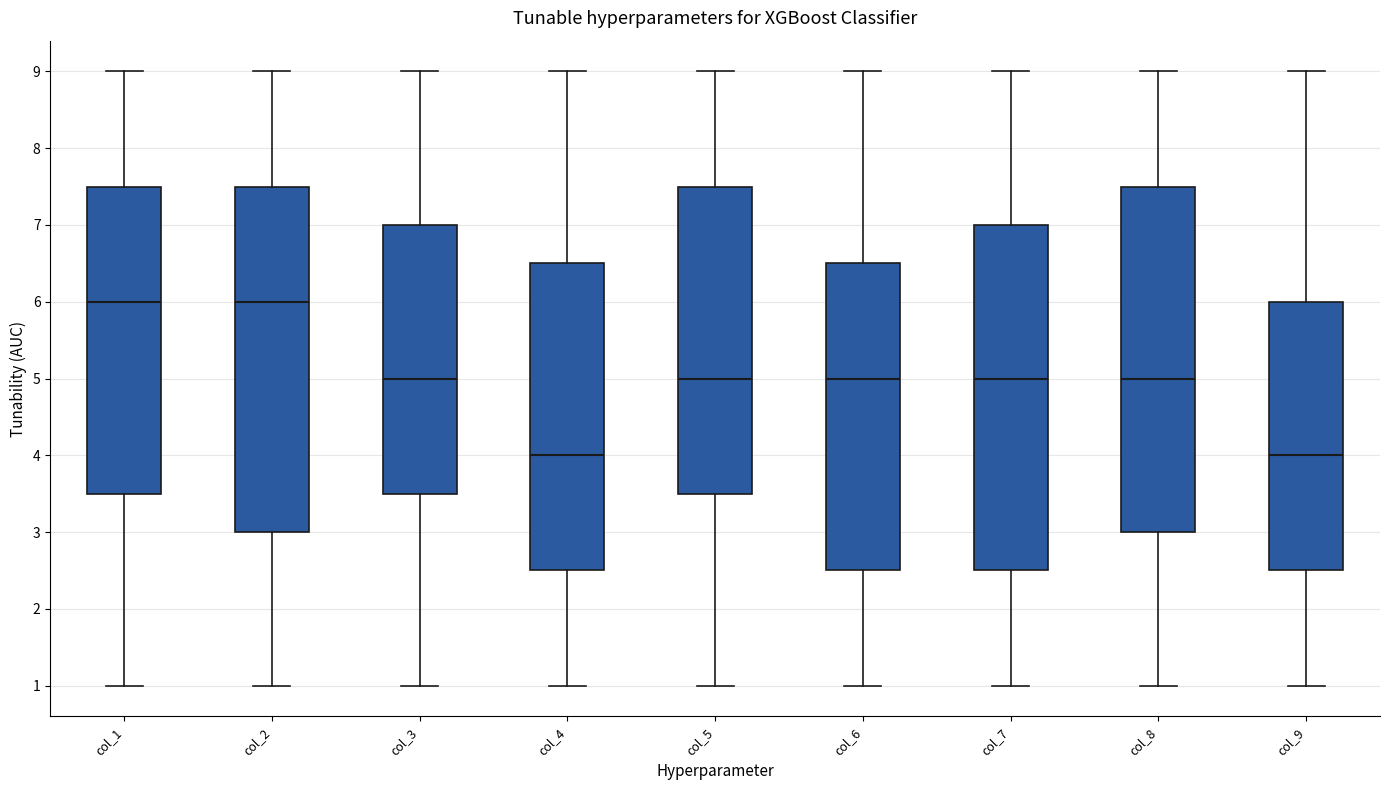

Reading left to right, read every box against the y-axis: the position of its median line, the range the box covers, and the ends of its whiskers. The values are not printed on the chart, so give them approximately, as read against the axis.

col_1: median 6.0, box 3.5 to 7.5, whiskers 1.0 to 9.0
col_2: median 6.0, box 3.0 to 7.5, whiskers 1.0 to 9.0
col_3: median 5.0, box 3.5 to 7.0, whiskers 1.0 to 9.0
col_4: median 4.0, box 2.5 to 6.5, whiskers 1.0 to 9.0
col_5: median 5.0, box 3.5 to 7.5, whiskers 1.0 to 9.0
col_6: median 5.0, box 2.5 to 6.5, whiskers 1.0 to 9.0
col_7: median 5.0, box 2.5 to 7.0, whiskers 1.0 to 9.0
col_8: median 5.0, box 3.0 to 7.5, whiskers 1.0 to 9.0
col_9: median 4.0, box 2.5 to 6.0, whiskers 1.0 to 9.0